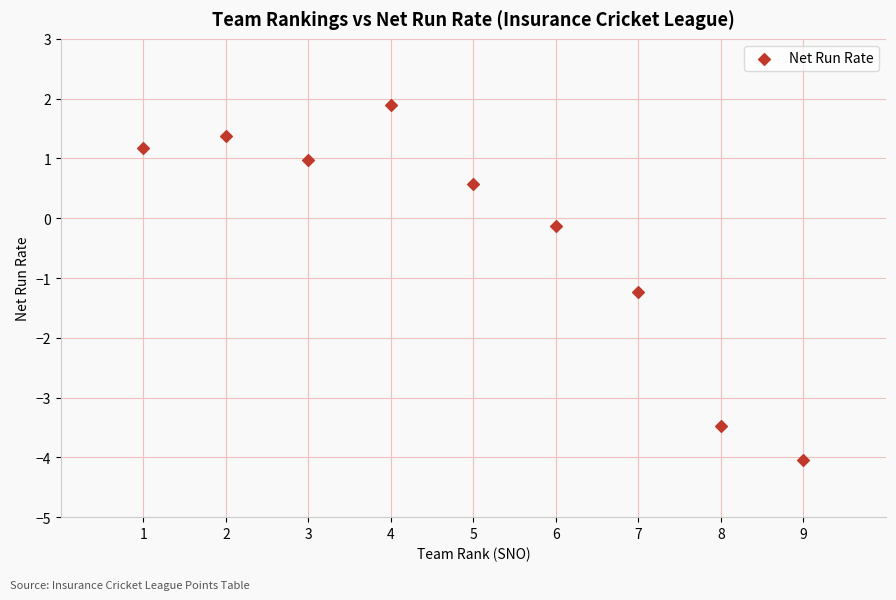

What Y value in the scatter plot is closest to -1?

-1.2